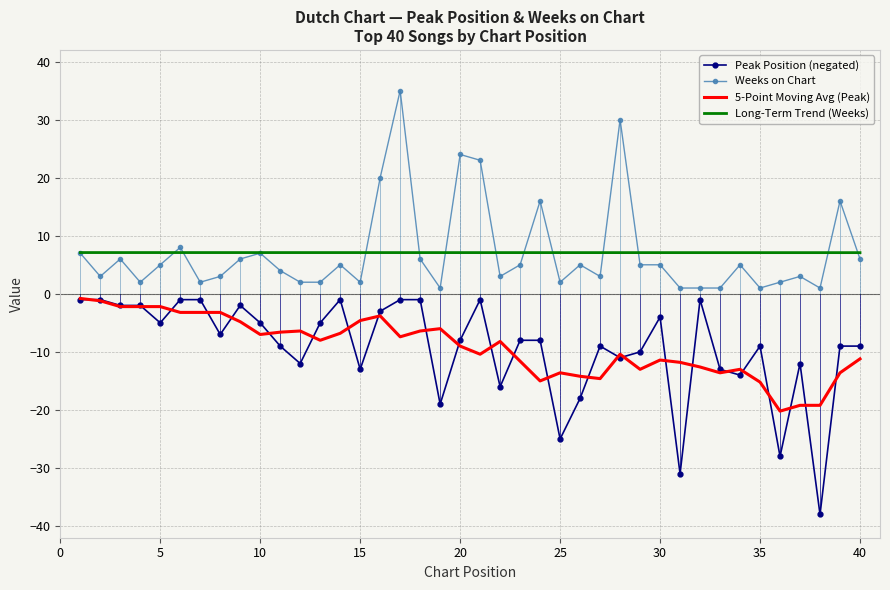

True or false: Peak Position (negated) and Weeks on Chart intersect in this chart.

False